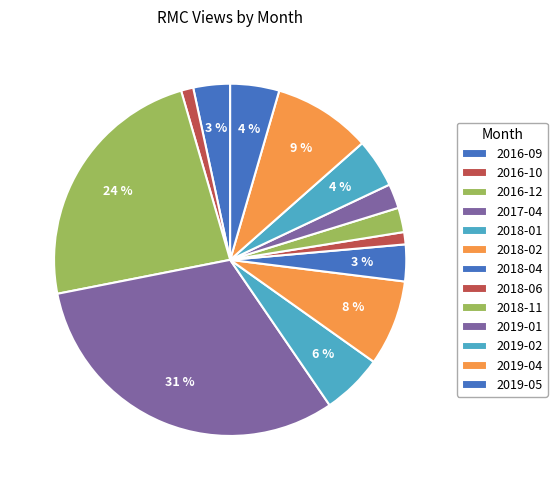

To the nearest percent, what percentage of the pie is 2018-11?

2%